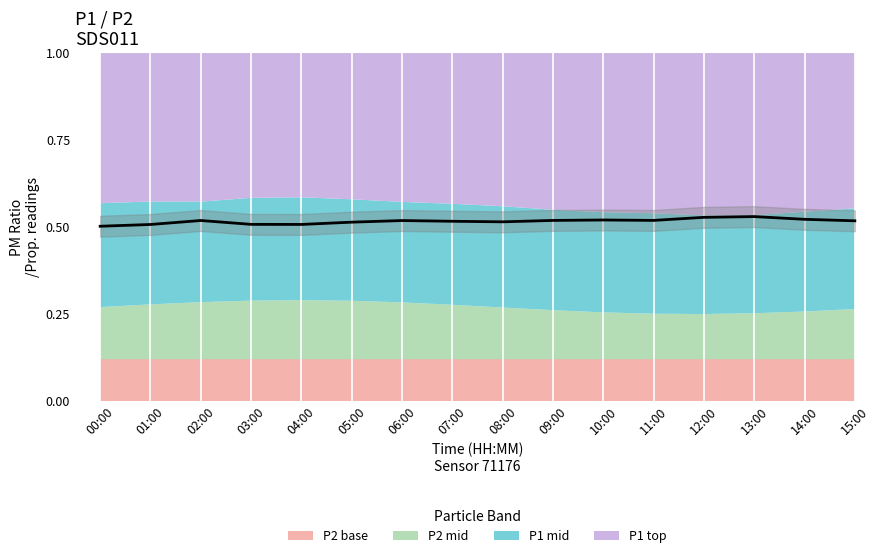

Which label corresponds to the smallest value in the chart?

00:00